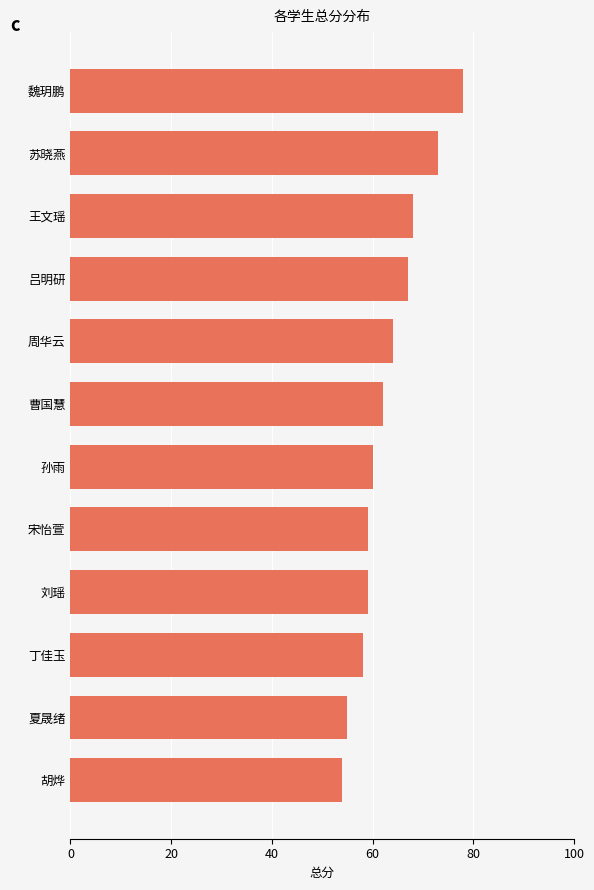

The chart shows a value of 43 at 周华云. True or false?

False